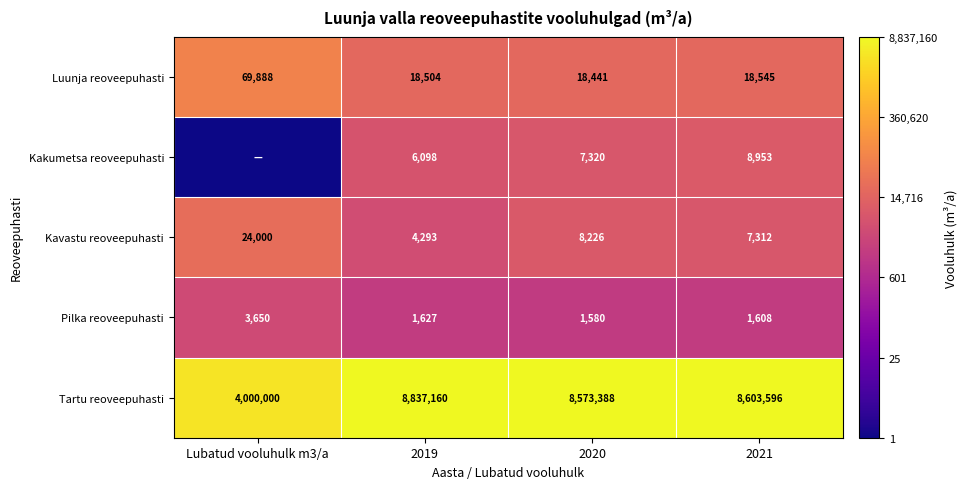

Count the number of categories in the chart.

4